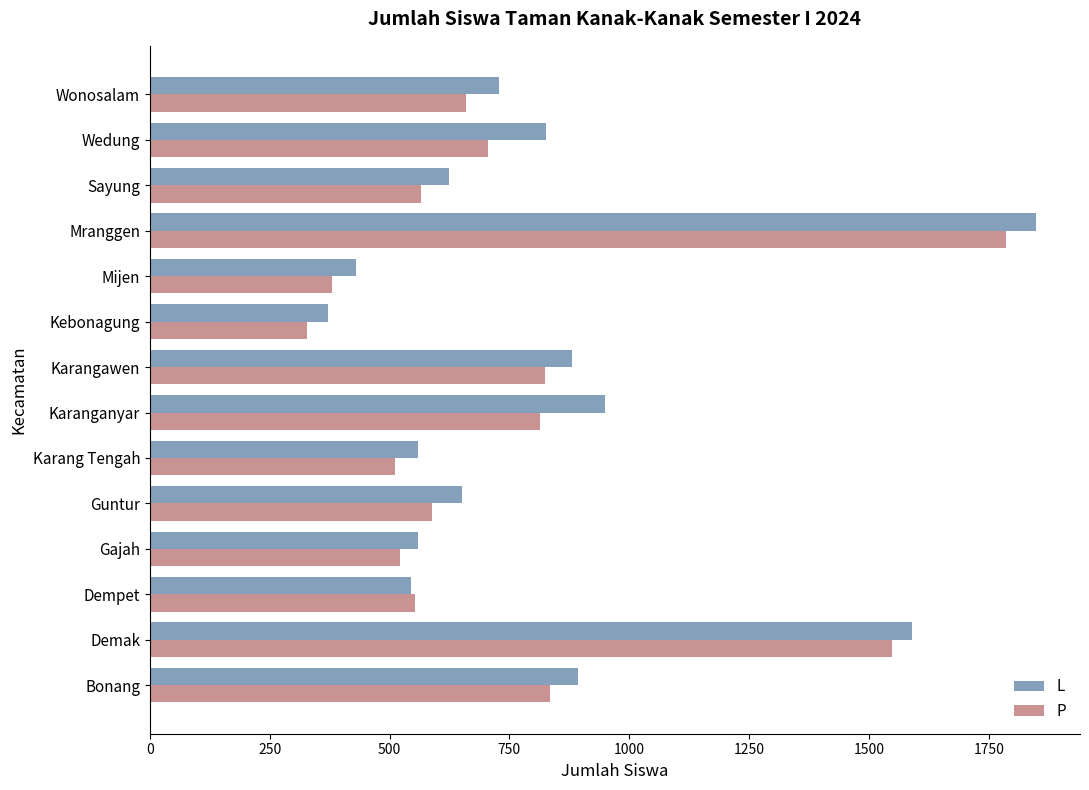

What is the difference between the second highest and minimum values in the P series?

1221